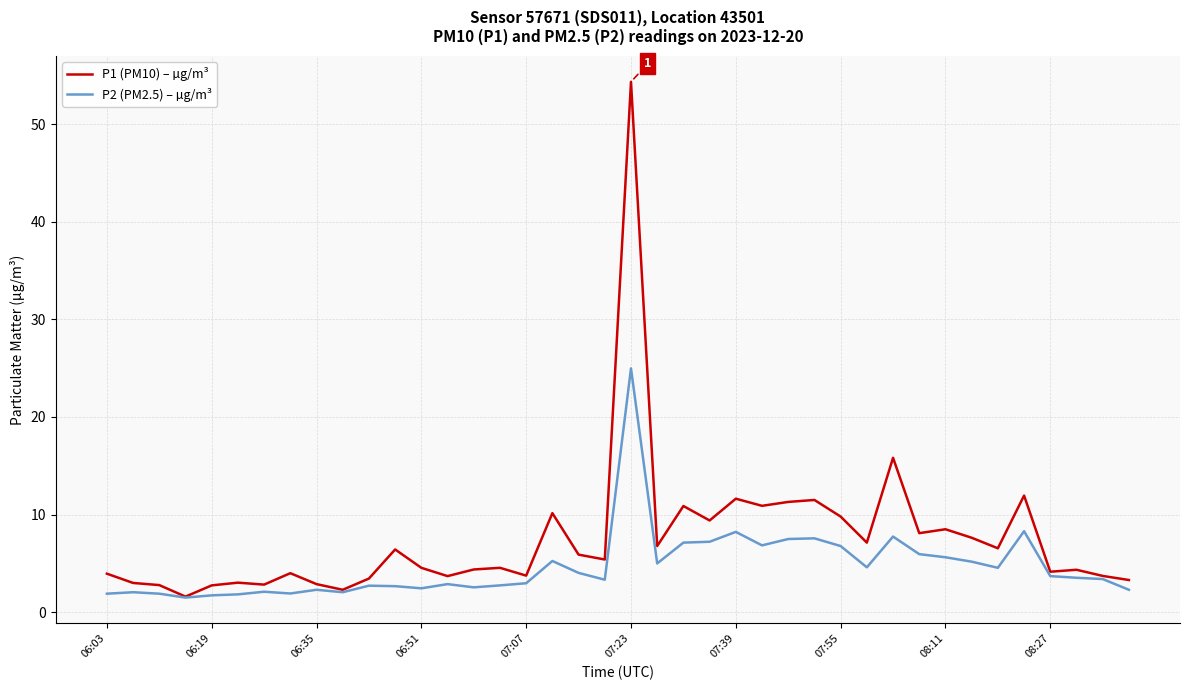

Which series has the largest range (max minus min)?

P1 (PM10) – µg/m³